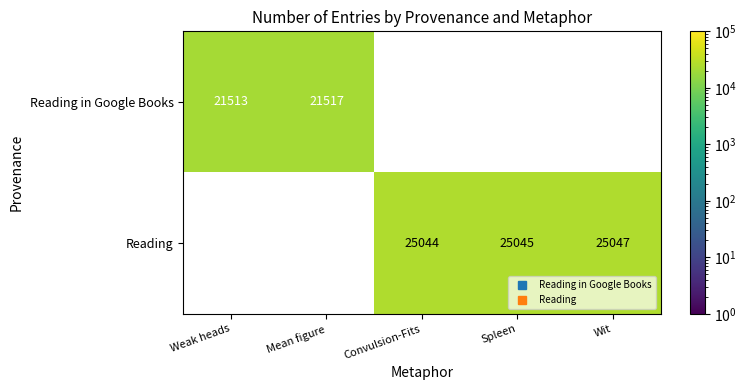

Rank the series by their average value, from lowest to highest.

Reading in Google Books, Reading